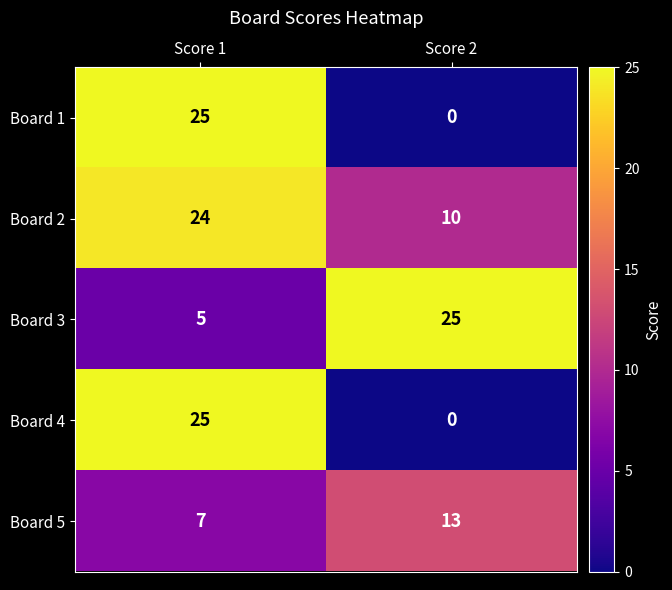

What is the total value across all series at Score 1?

86